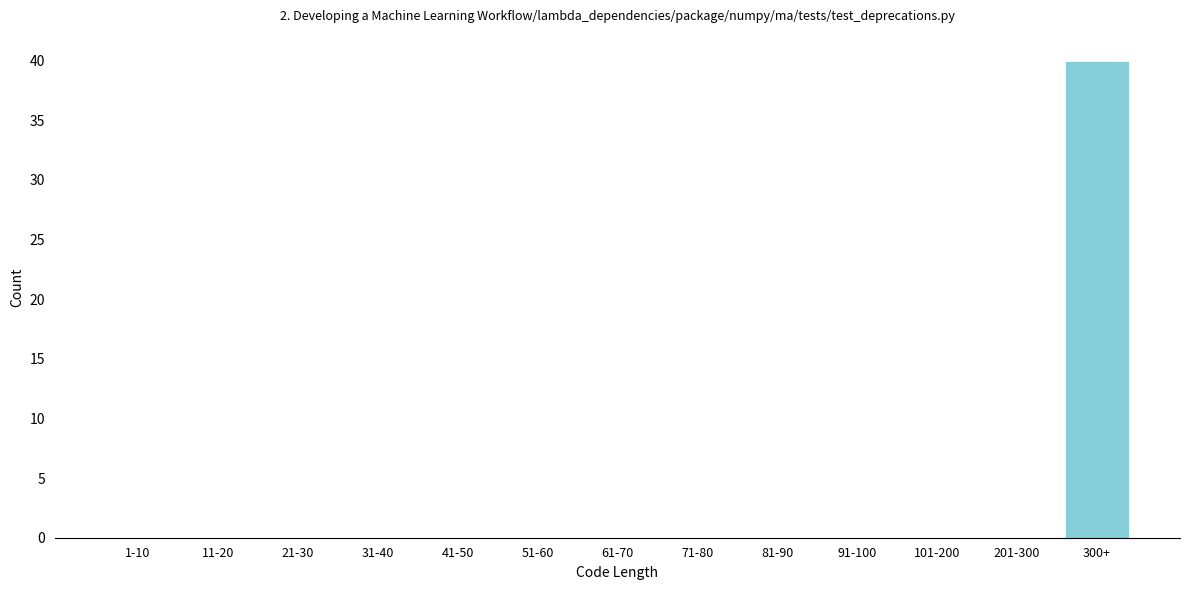

Reading right to left, extract all data points from this chart.

300+=40	201-300=0	101-200=0	91-100=0	81-90=0	71-80=0	61-70=0	51-60=0	41-50=0	31-40=0	21-30=0	11-20=0	1-10=0